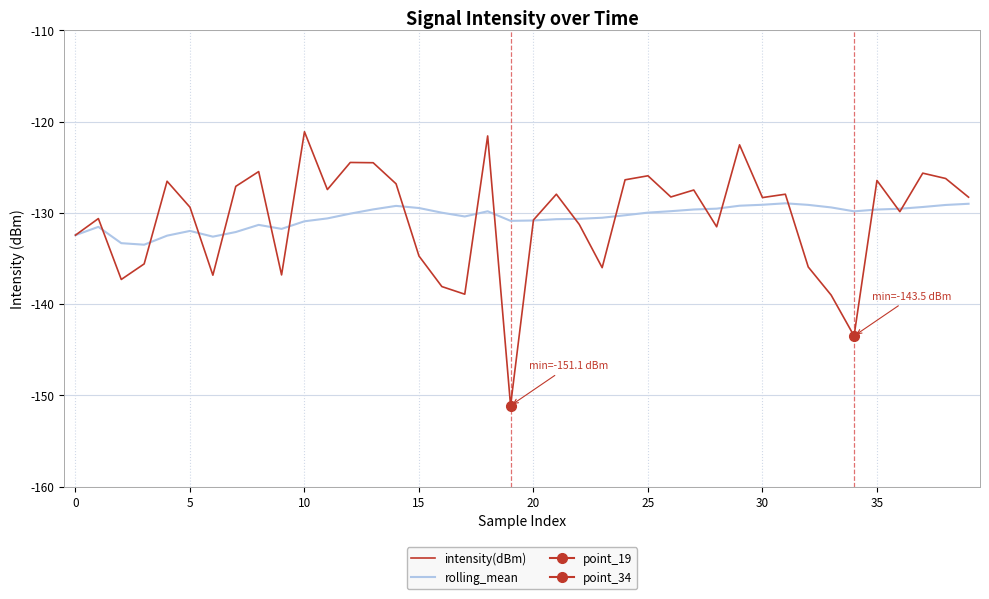

Rank the series by their maximum value, from lowest to highest.

rolling_mean, intensity(dBm)